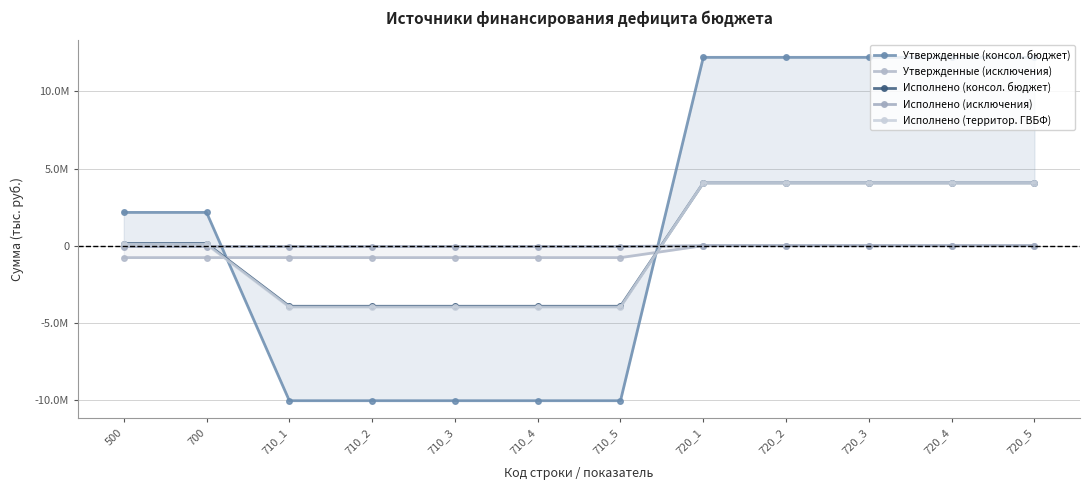

Reading right to left, what are all the values shown in this chart?

Утвержденные (консол. бюджет): 12207459.0	12207459.0	12207459.0	12207459.0	12207459.0	-10050700.0	-10050700.0	-10050700.0	-10050700.0	-10050700.0	2156759.0	2156759.0
Утвержденные (исключения): 0.0	0.0	0.0	0.0	0.0	-775559.0	-775559.0	-775559.0	-775559.0	-775559.0	-775559.0	-775559.0
Исполнено (консол. бюджет): 4068451.9	4068451.9	4068451.9	4068451.9	4068451.9	-3929285.8	-3929285.8	-3929285.8	-3929285.8	-3929285.8	139166.1	139166.1
Исполнено (исключения): 0.0	0.0	0.0	0.0	0.0	-55400.0	-55400.0	-55400.0	-55400.0	-55400.0	-55400.0	-55400.0
Исполнено (территор. ГВБФ): 4068451.9	4068451.9	4068451.9	4068451.9	4068451.9	-3984685.8	-3984685.8	-3984685.8	-3984685.8	-3984685.8	83766.1	83766.1